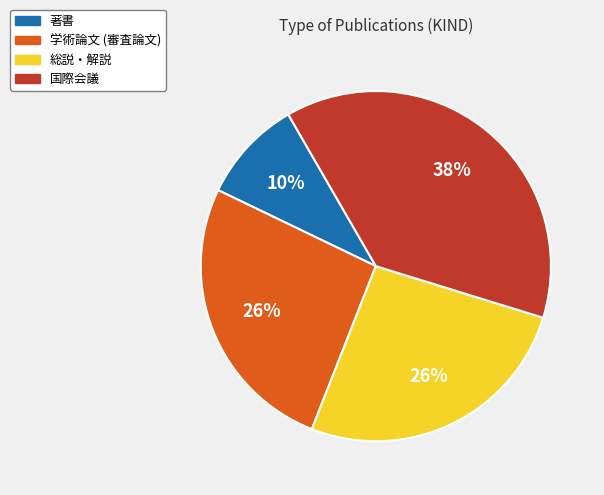

Combined, do 総説・解説 and 国際会議 account for over 50%?

Yes